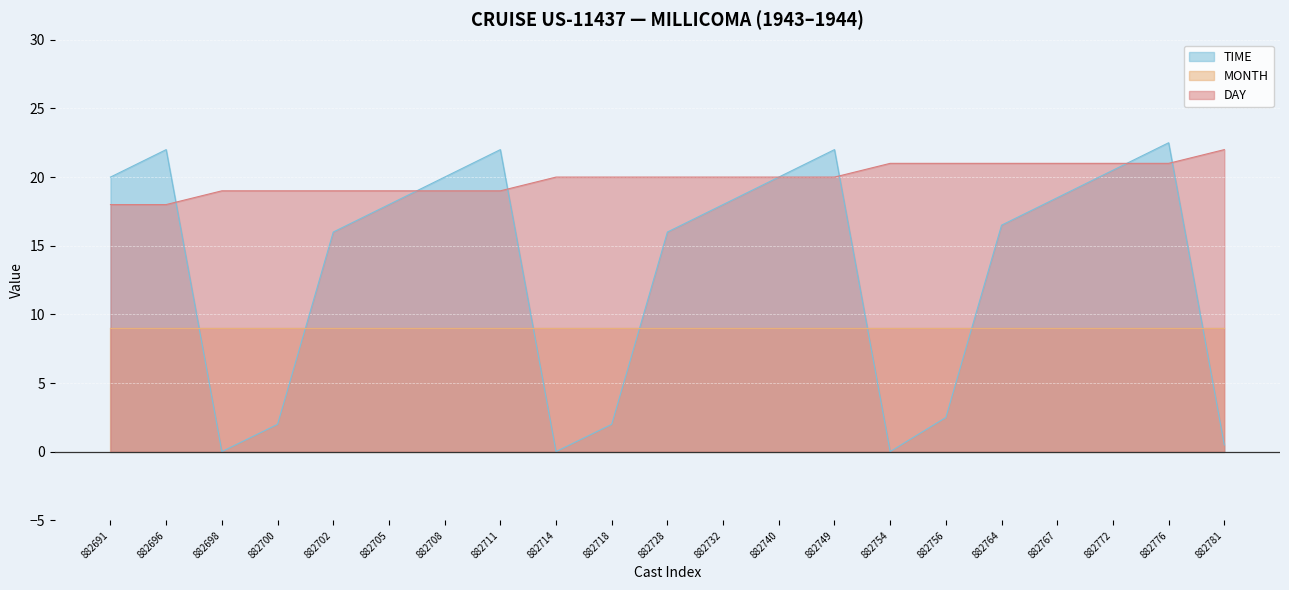

What is the value of the DAY point at the 14th from the left?

20.0